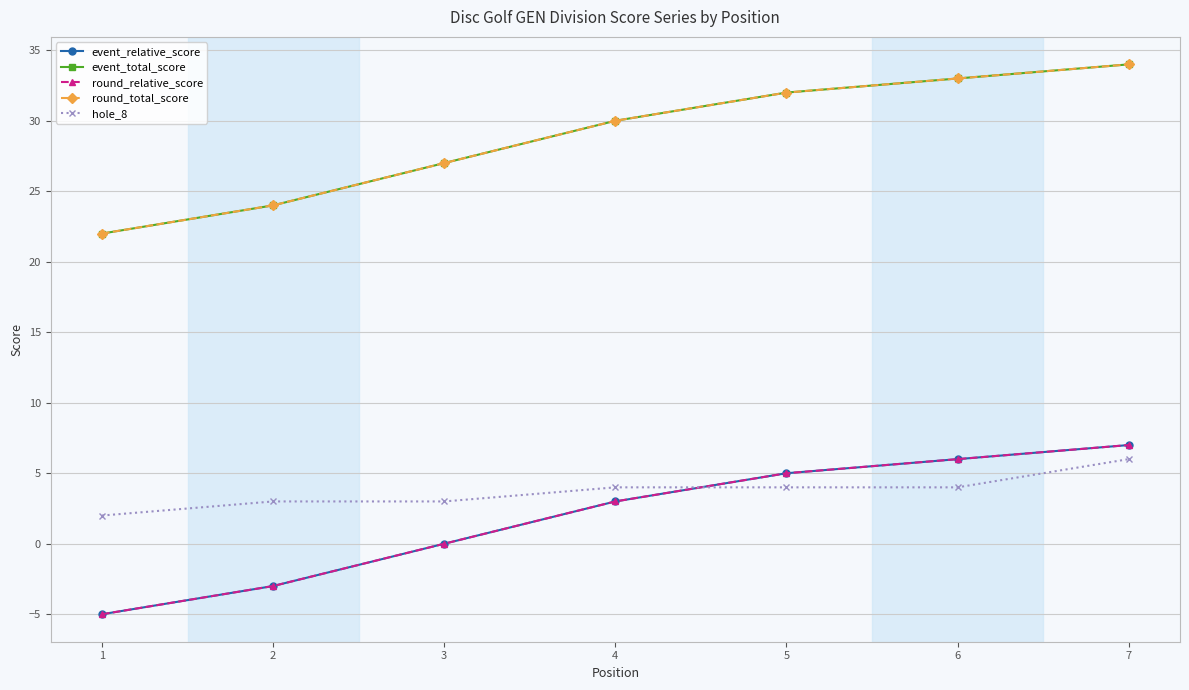

Count the hole_8 values in the range 3 to 4.

5